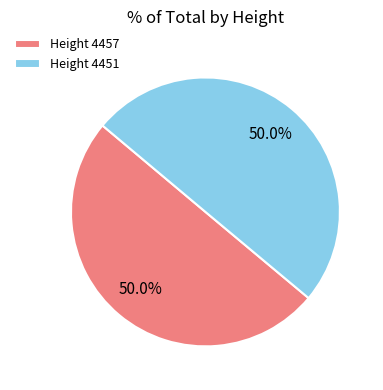

How many slices are in this pie chart?

2